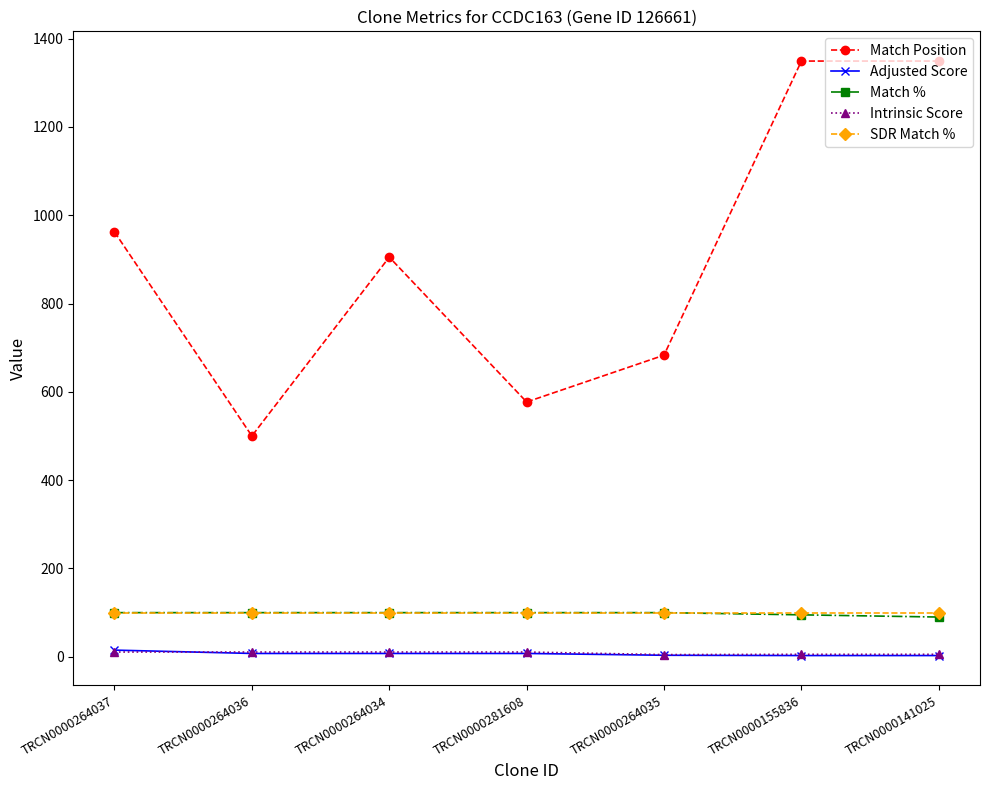

What is the minimum value for Match Position?

500.0